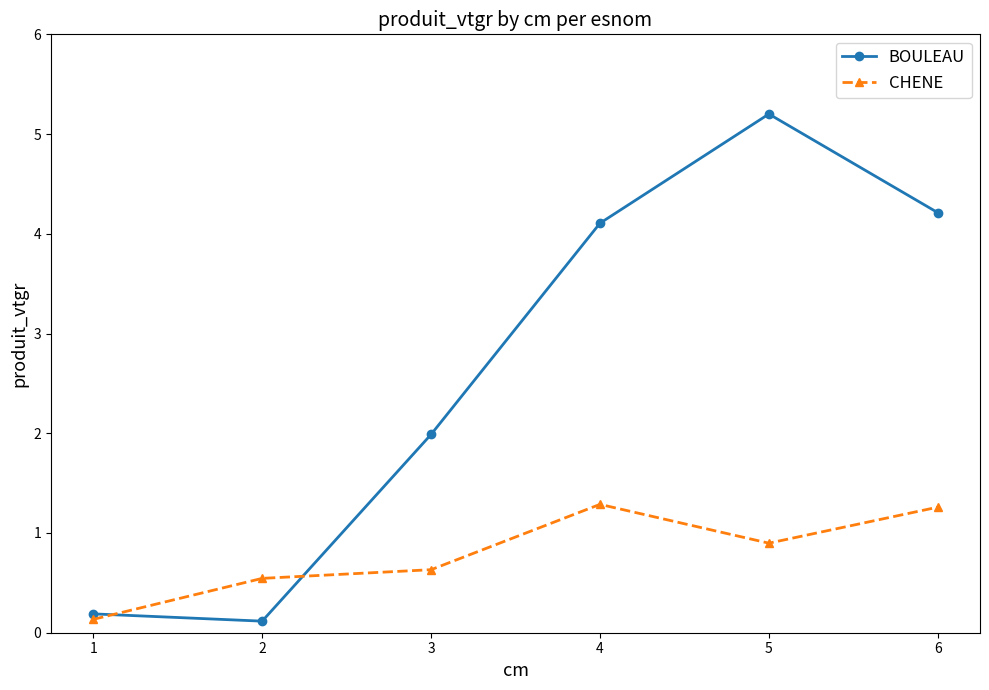

The value of BOULEAU at 4 is 4.1. True or false?

True